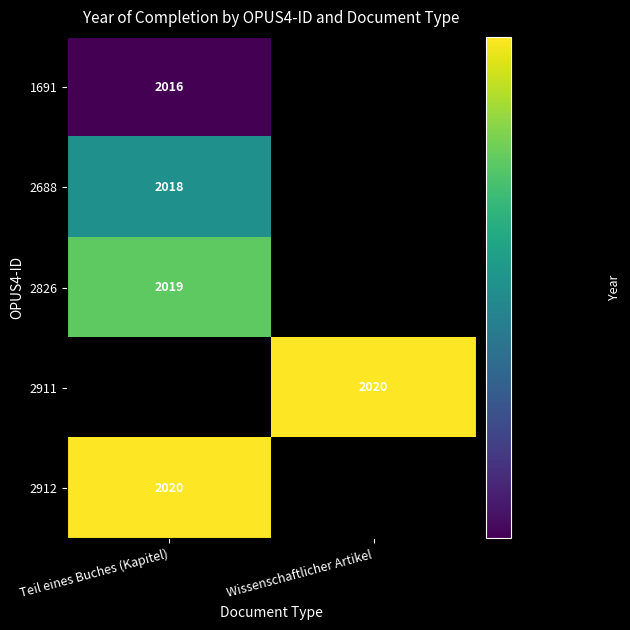

What is the minimum value shown in the chart?

2016.0